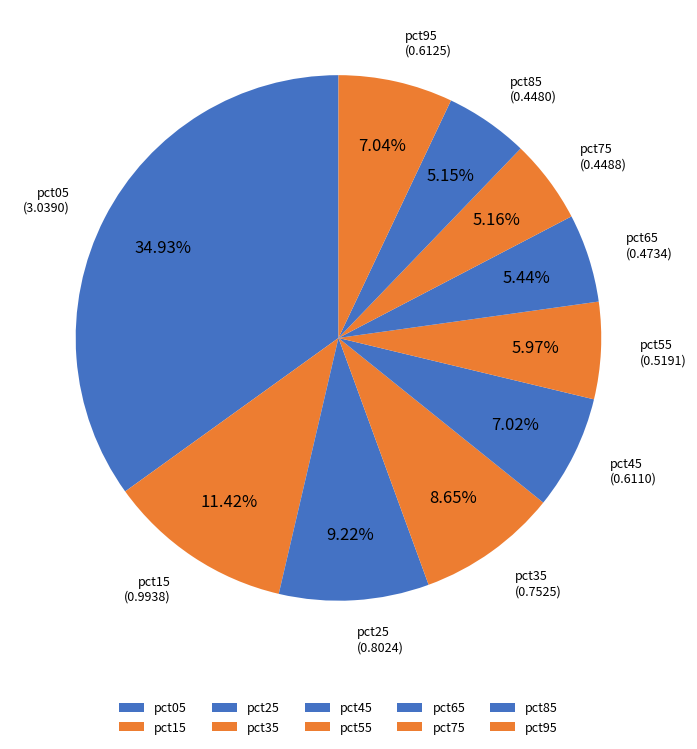

To the nearest percent, what is the difference between the pct85 and pct05 slice percentages?

30%